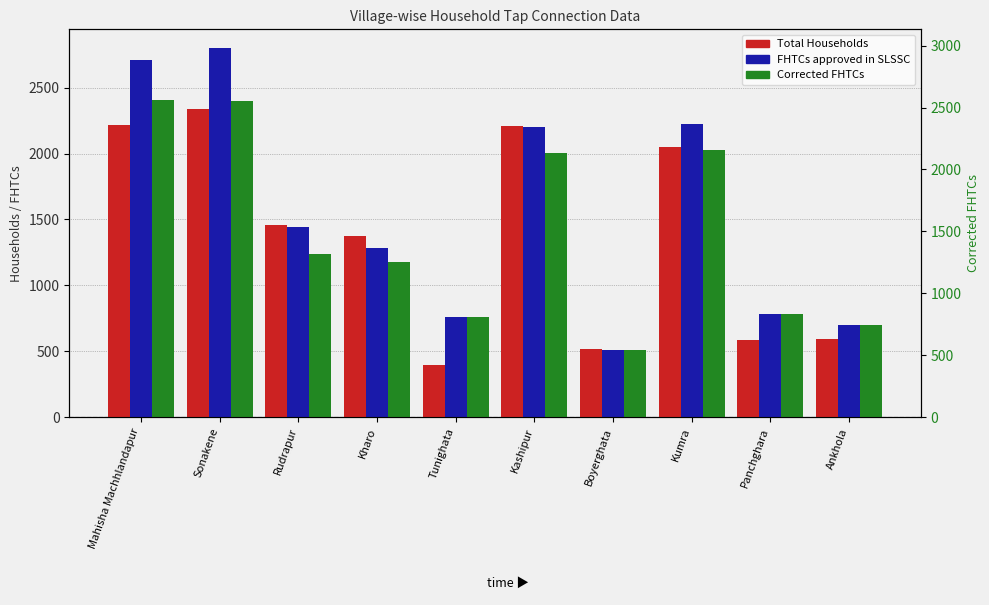

At which label does Corrected FHTCs first exceed 1241?

Mahisha Machhlandapur